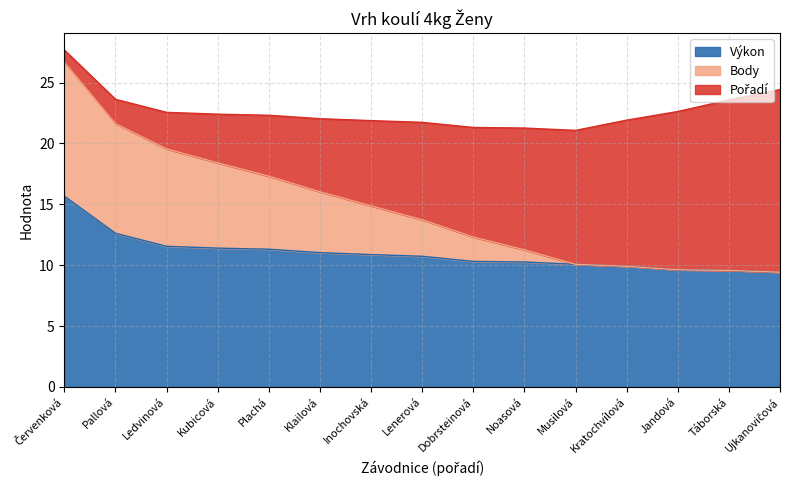

At which category is the sum across all series the highest?

Červenková